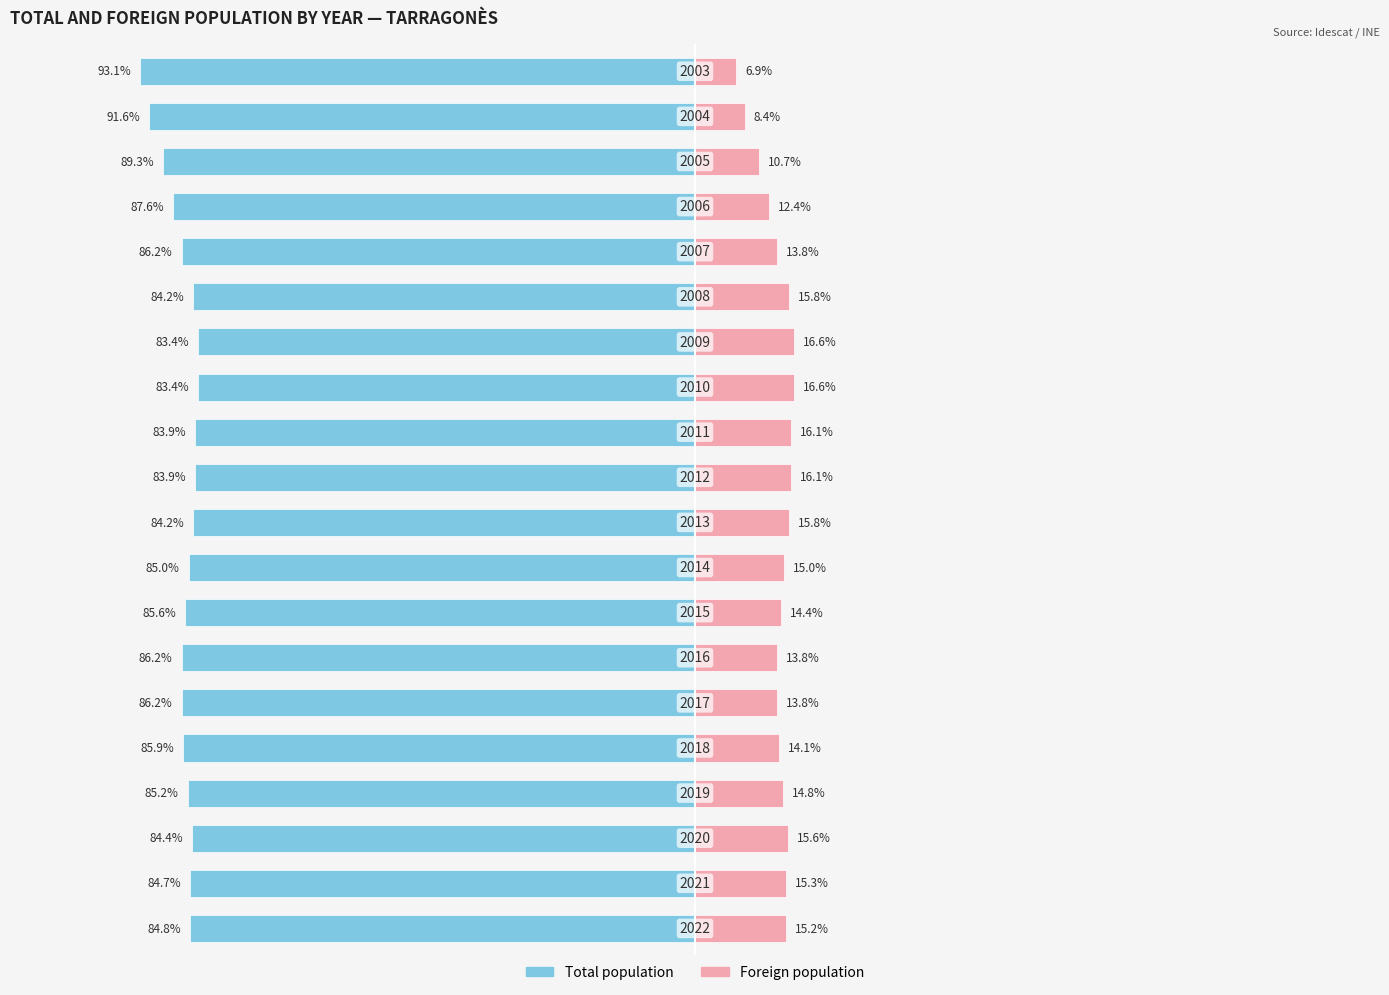

Reading left to right, what are all the values shown in this chart?

Total population: 0=-84.8	1=-84.7	2=-84.4	3=-85.2	4=-85.9	5=-86.2	6=-86.2	7=-85.6	8=-85.0	9=-84.2	10=-83.9	11=-83.9	12=-83.4	13=-83.4	14=-84.2	15=-86.2	16=-87.6	17=-89.3	18=-91.6	19=-93.1
Foreign population: 0=15.2	1=15.3	2=15.6	3=14.8	4=14.1	5=13.8	6=13.8	7=14.4	8=15.0	9=15.8	10=16.1	11=16.1	12=16.6	13=16.6	14=15.8	15=13.8	16=12.4	17=10.7	18=8.4	19=6.9